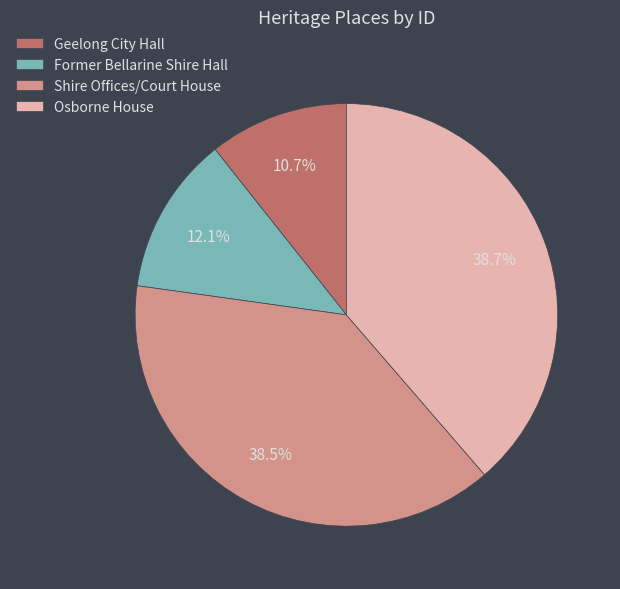

Between Geelong City Hall and Former Bellarine Shire Hall, which is larger?

Former Bellarine Shire Hall